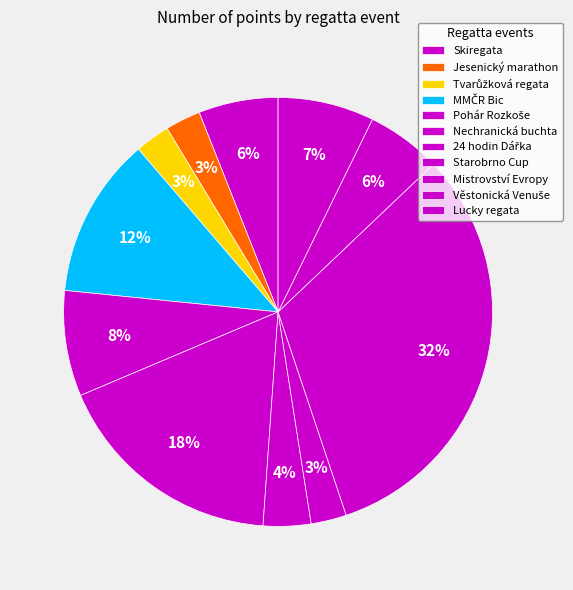

How many slices are in this pie chart?

11